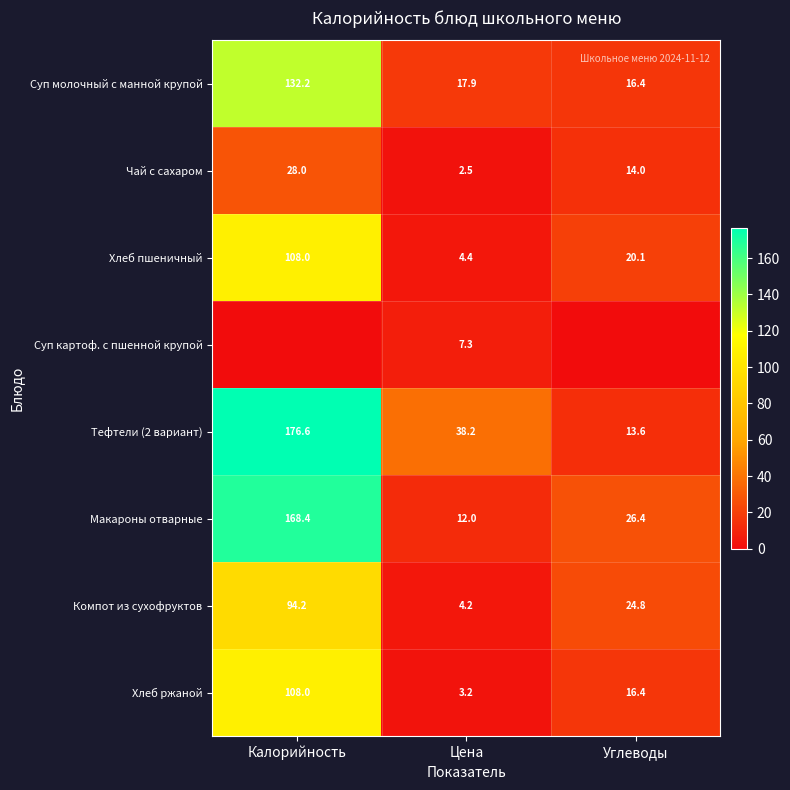

Read the Макароны отварные value at Калорийность.

168.4